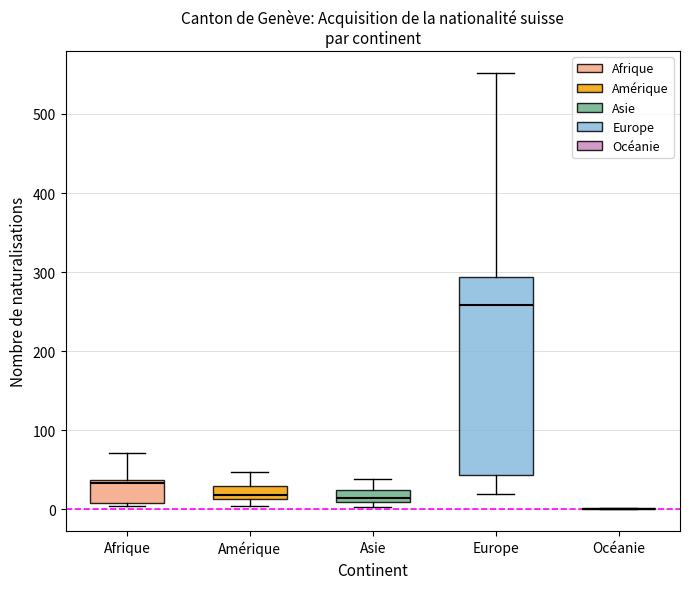

Reading left to right, transcribe this box plot: for each box, give where its median line is, the range the box spans, and where its two whiskers end, as read against the y-axis. The values are not printed on the chart, so give them approximately, as read against the axis.

Afrique: median 30, box 10 to 40, whiskers 0 to 70
Amérique: median 20, box 10 to 30, whiskers 0 to 50
Asie: median 10 (just above the box's lower edge), box 10 to 30, whiskers 0 to 40
Europe: median 260, box 40 to 290, whiskers 20 to 550
Océanie: box collapsed to a line at 0, whiskers 0 to 0